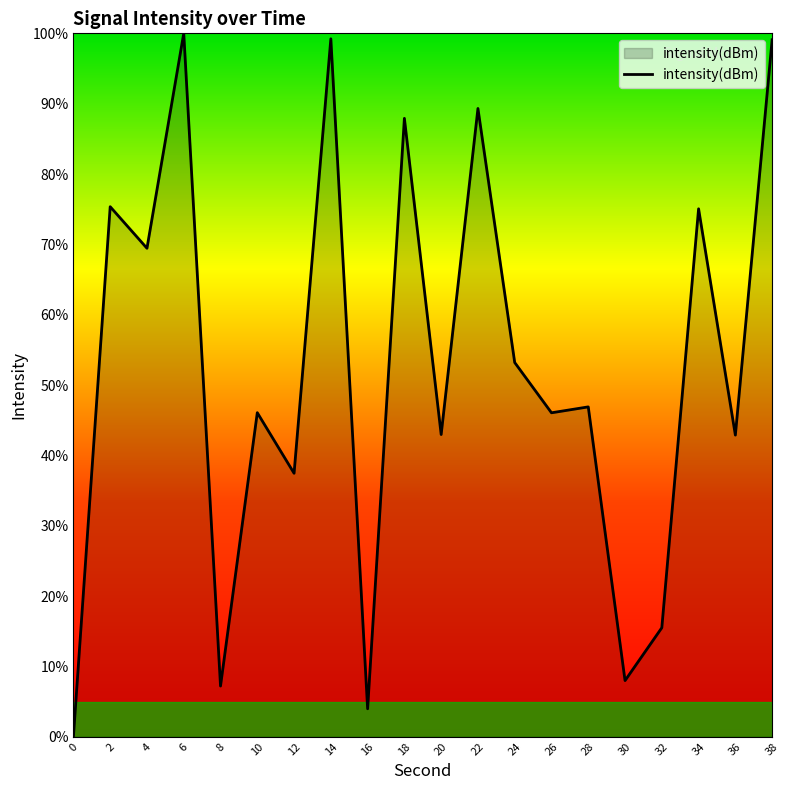

Between 24 and 26, which is larger?

24